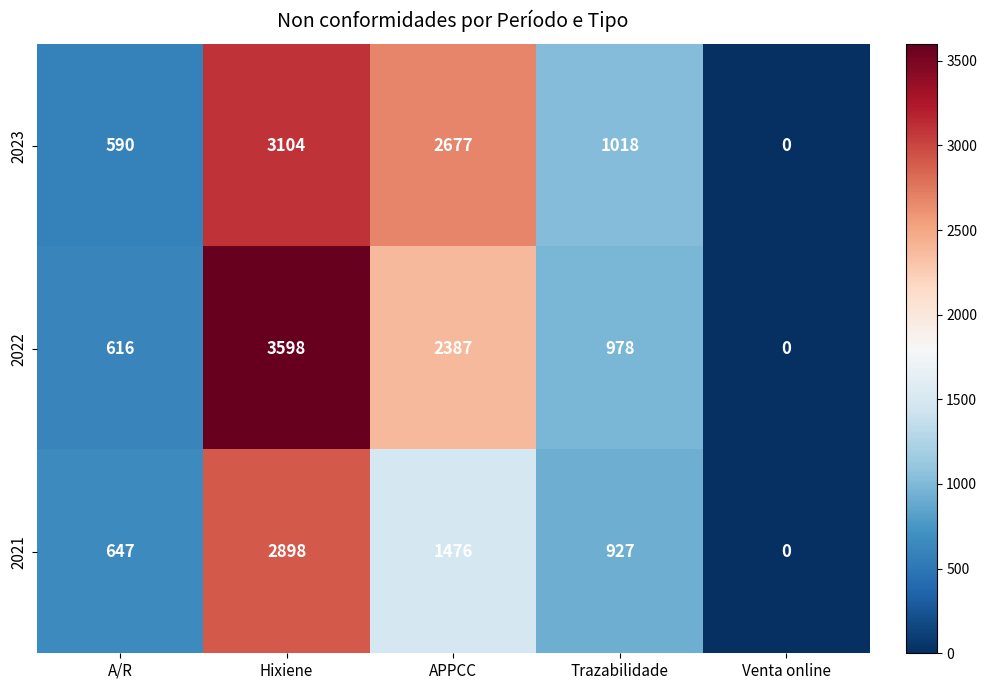

Which series has the largest range (max minus min)?

2022